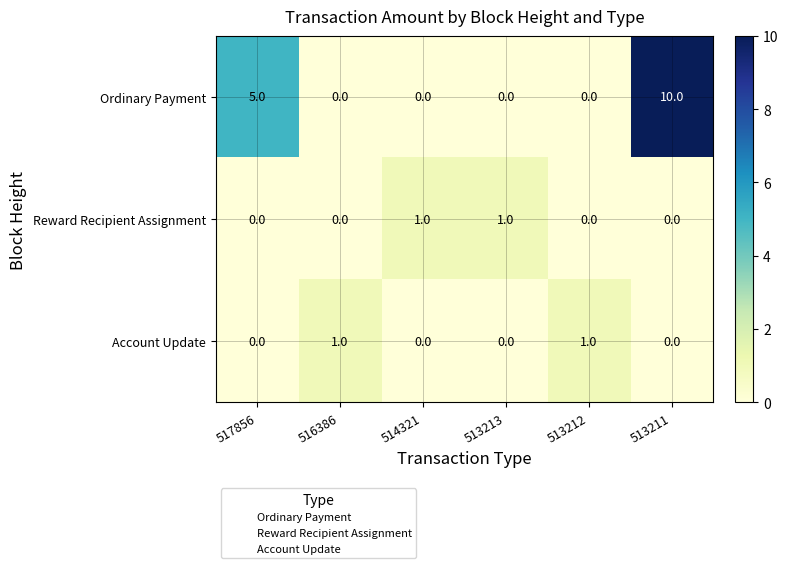

Which series has the widest spread of values?

Ordinary Payment